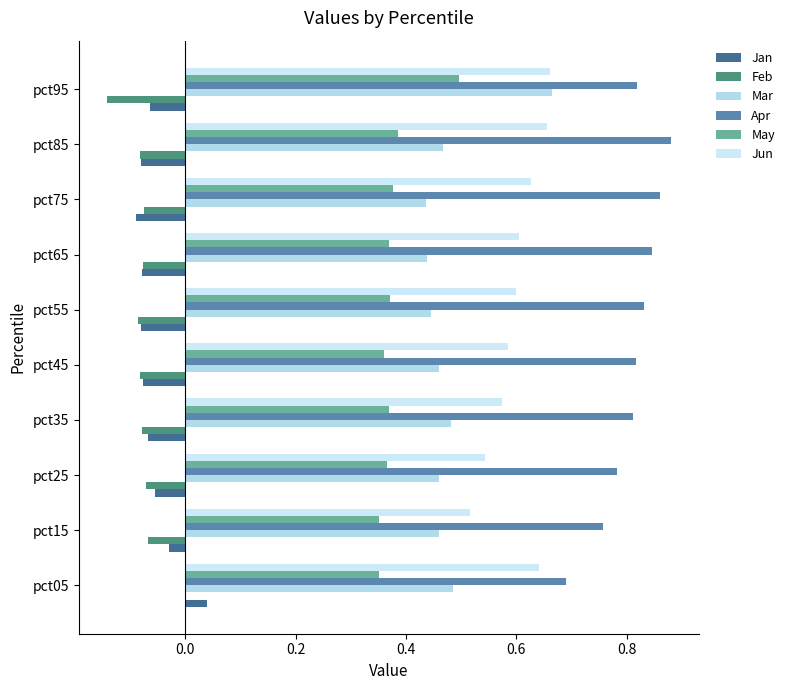

At how many categories does at least one series exceed 0?

10